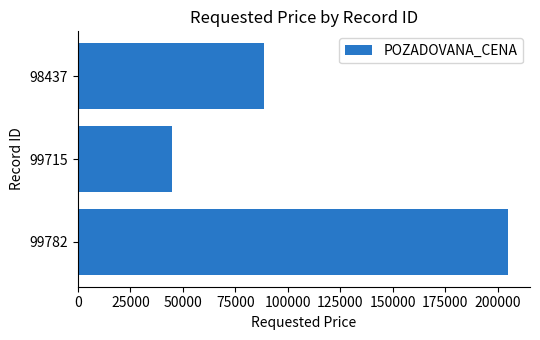

List the labels in order of value, smallest first.

99715, 98437, 99782